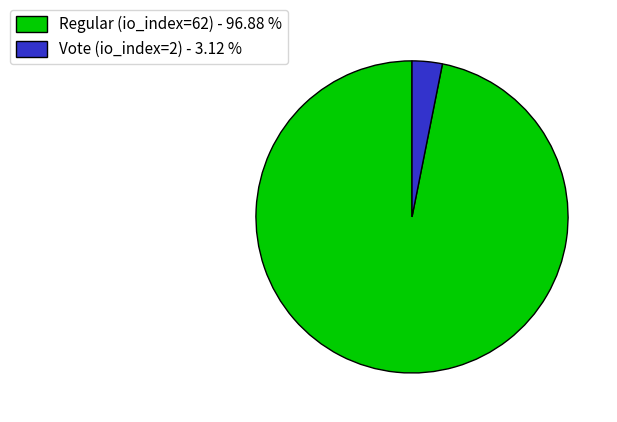

Which has a higher value, Regular (io_index=62) or Vote (io_index=2)?

Regular (io_index=62)